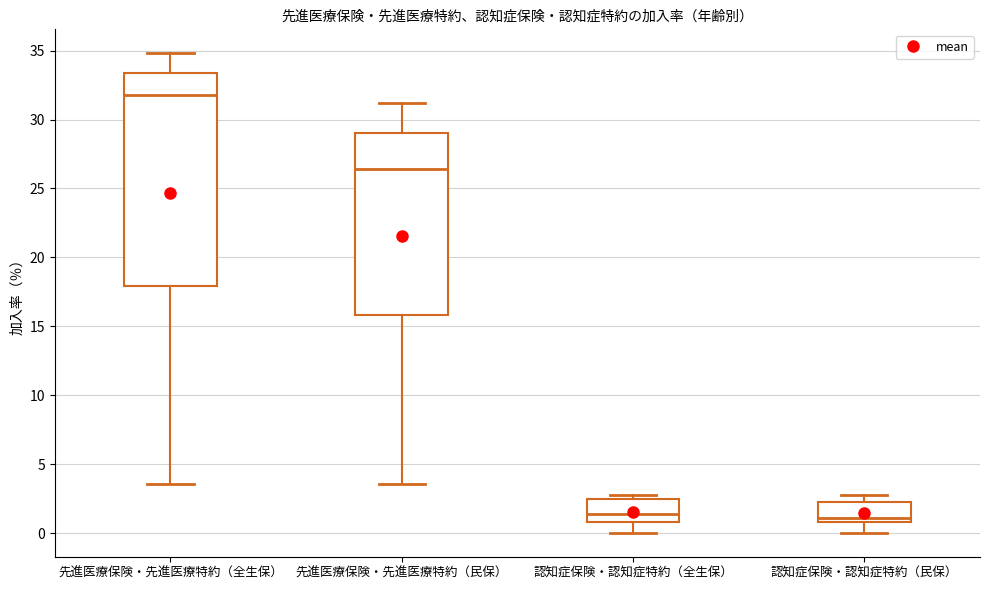

Reading left to right, read every box against the y-axis: the position of its median line, the range the box covers, and the ends of its whiskers. The values are not printed on the chart, so give them approximately, as read against the axis.

先進医療保険・先進医療特約（全生保）: median 32.0, box 18.0 to 33.5, whiskers 3.5 to 35.0
先進医療保険・先進医療特約（民保）: median 26.5, box 16.0 to 29.0, whiskers 3.5 to 31.0
認知症保険・認知症特約（全生保）: median 1.5, box 1.0 to 2.5, whiskers 0.0 to 3.0
認知症保険・認知症特約（民保）: median 1.0 (just above the box's lower edge), box 1.0 to 2.5, whiskers 0.0 to 3.0